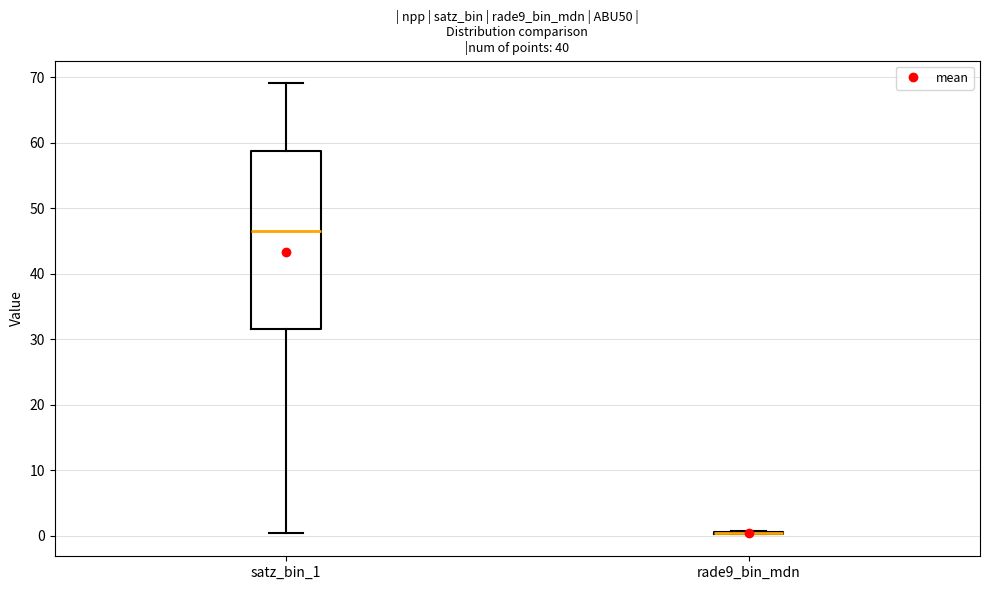

Where is the upper edge of the box for satz_bin_1 on the y-axis? The values are not printed on the chart, so give them approximately, as read against the axis.

59